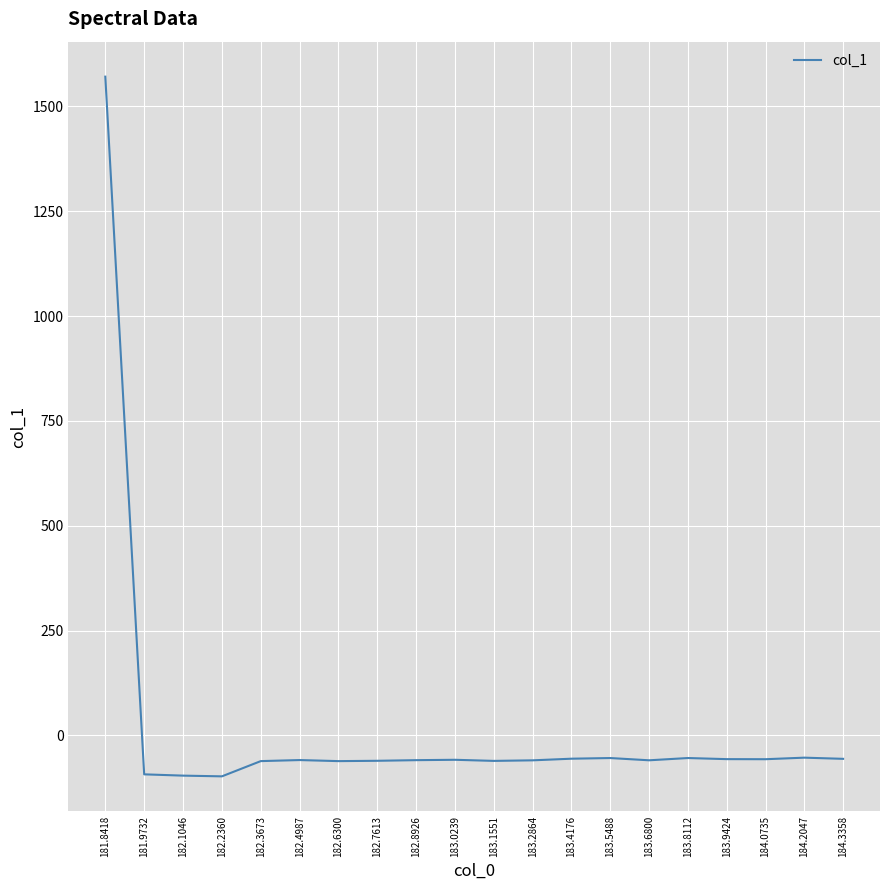

Which label corresponds to the largest value in the chart?

181.8418